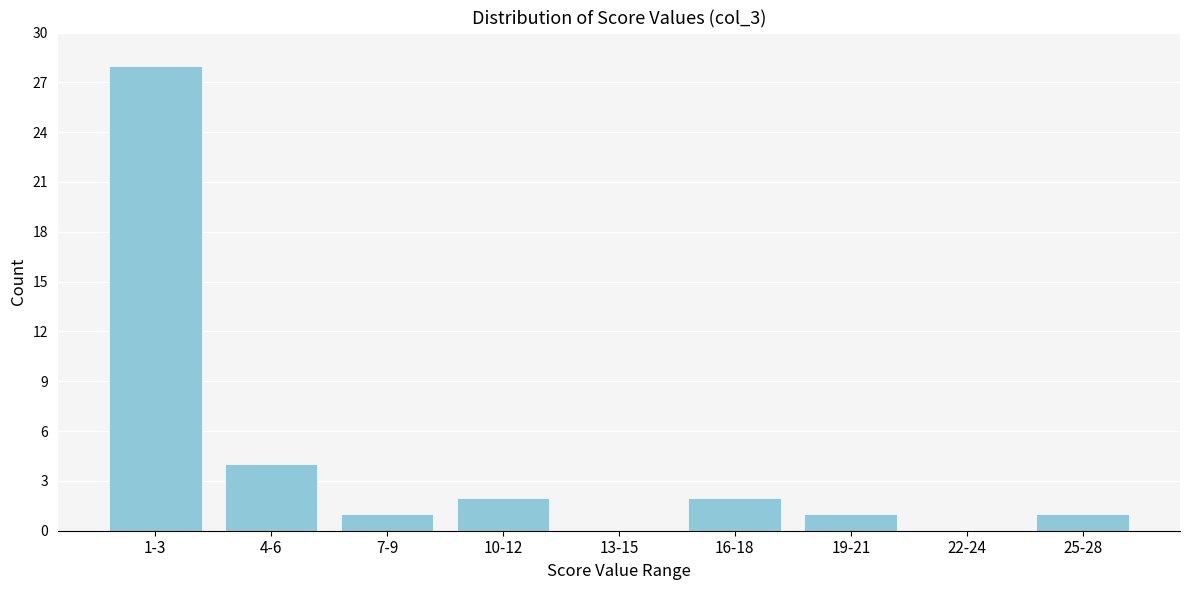

Reading right to left, transcribe all the data shown in this chart.

25-28=1	22-24=0	19-21=1	16-18=2	13-15=0	10-12=2	7-9=1	4-6=4	1-3=28